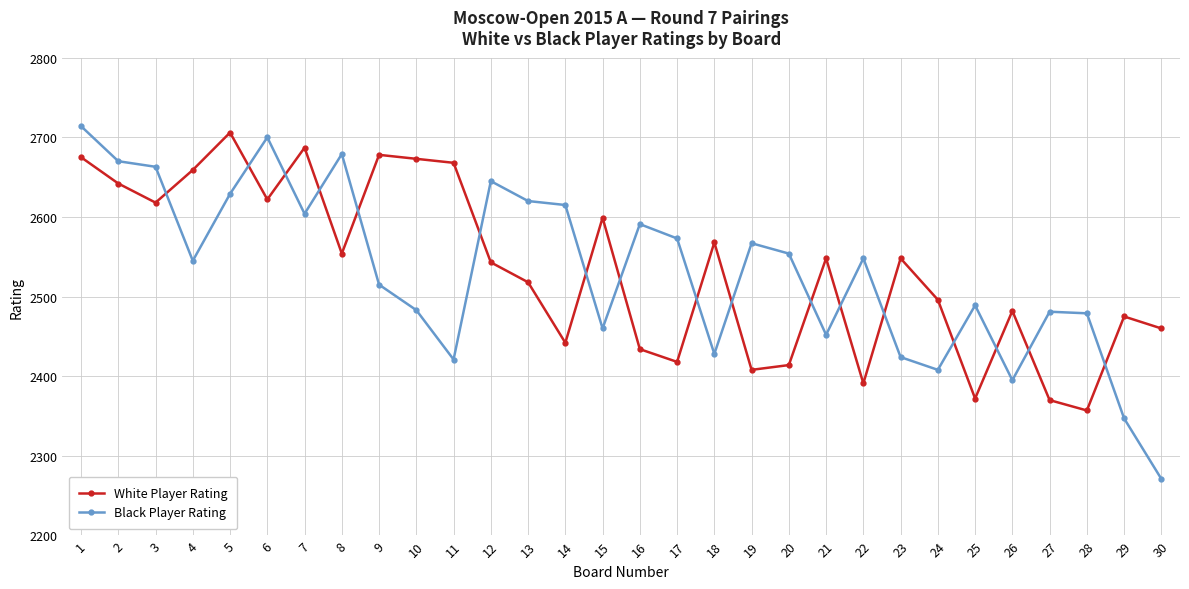

Which series has the largest range (max minus min)?

Black Player Rating